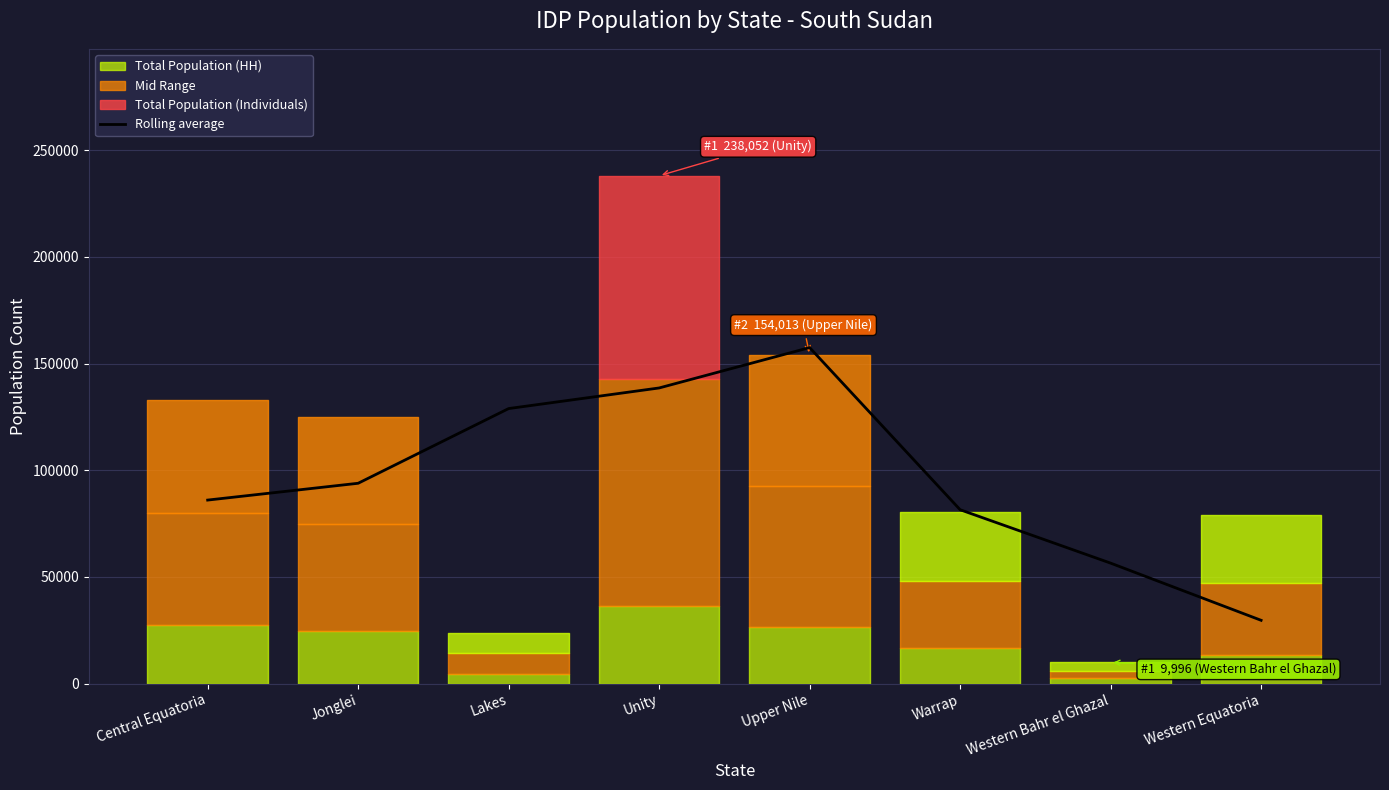

The chart shows a value of 29637.0 at Western Equatoria. True or false?

True